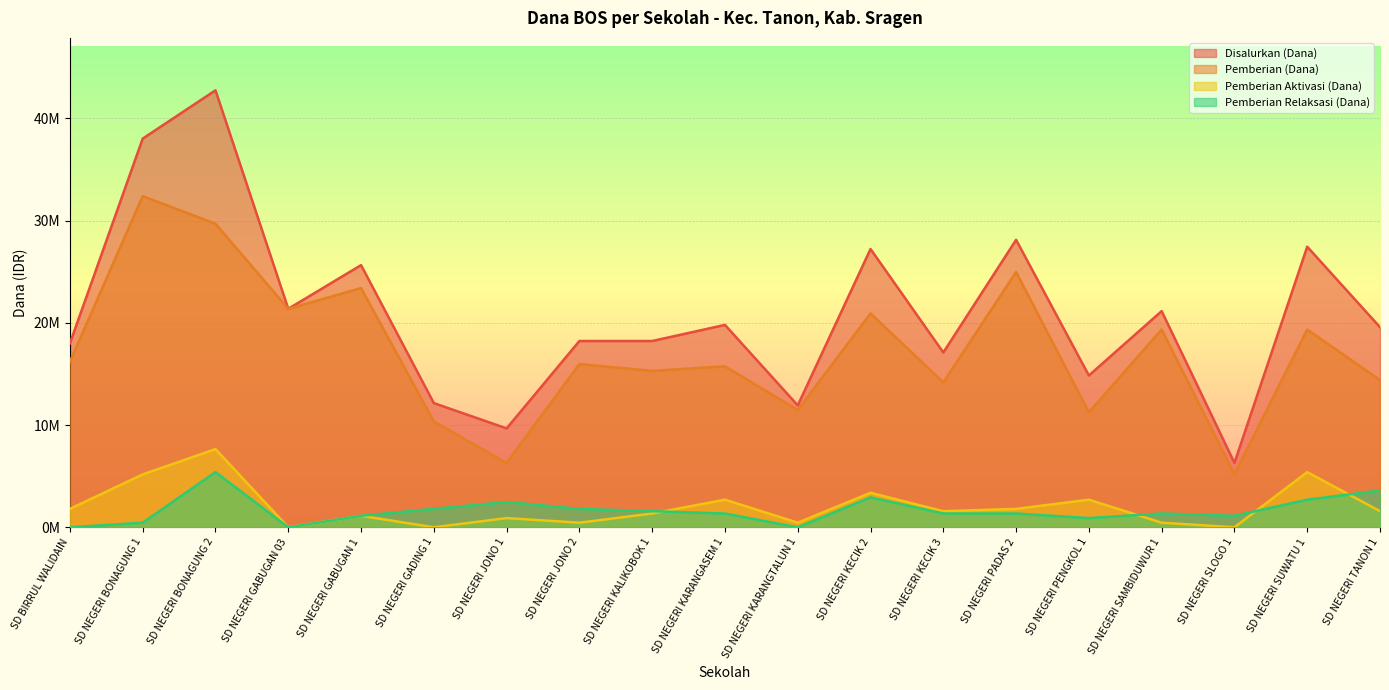

In Disalurkan (Dana), how many points are lower than both neighbors (excluding endpoints)?

6